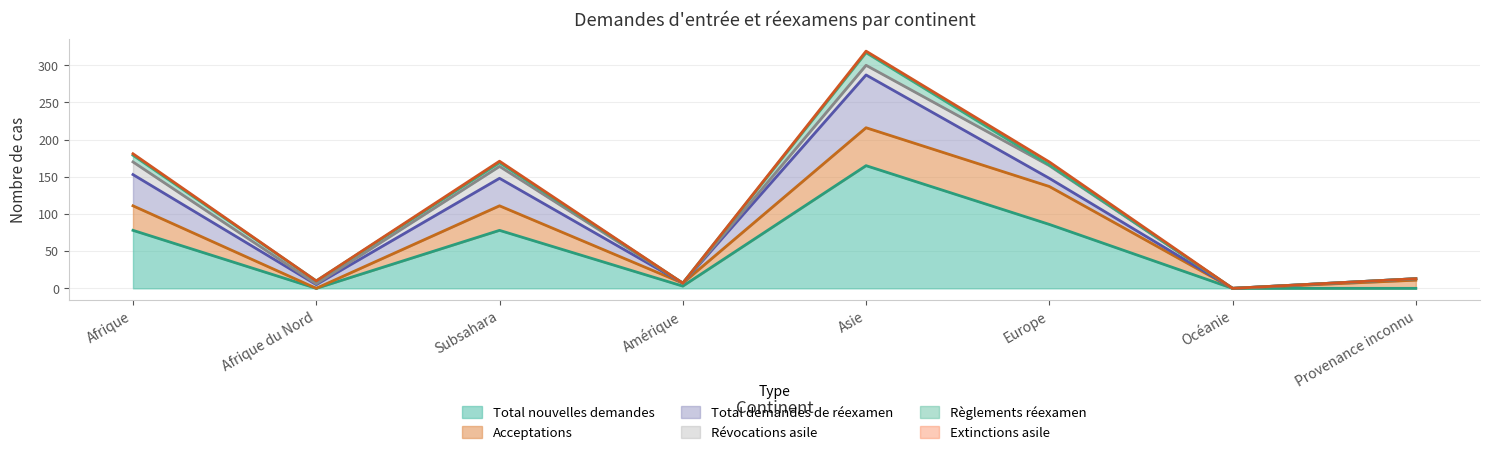

What is the difference between the maximum and minimum values in the Règlements réexamen series?

17